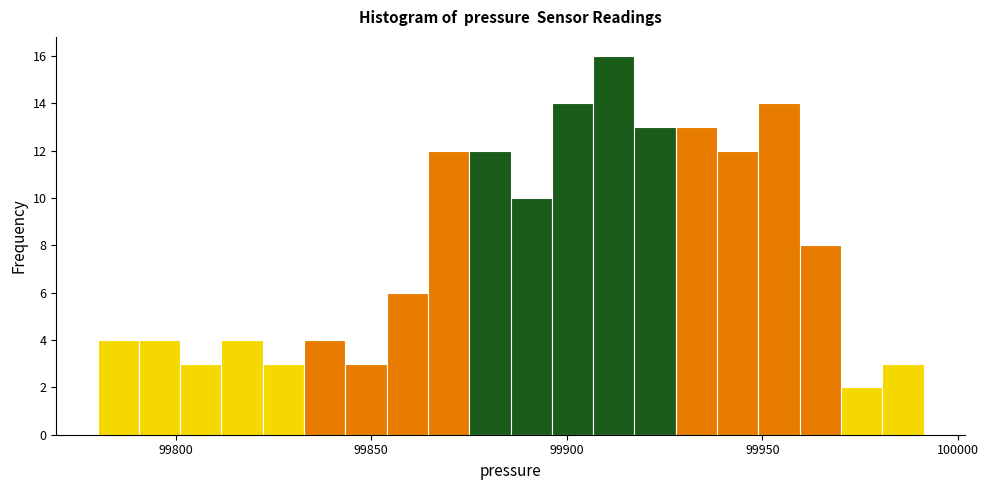

Read against the x-axis, roughly where is the centre of the tallest bar?

99910